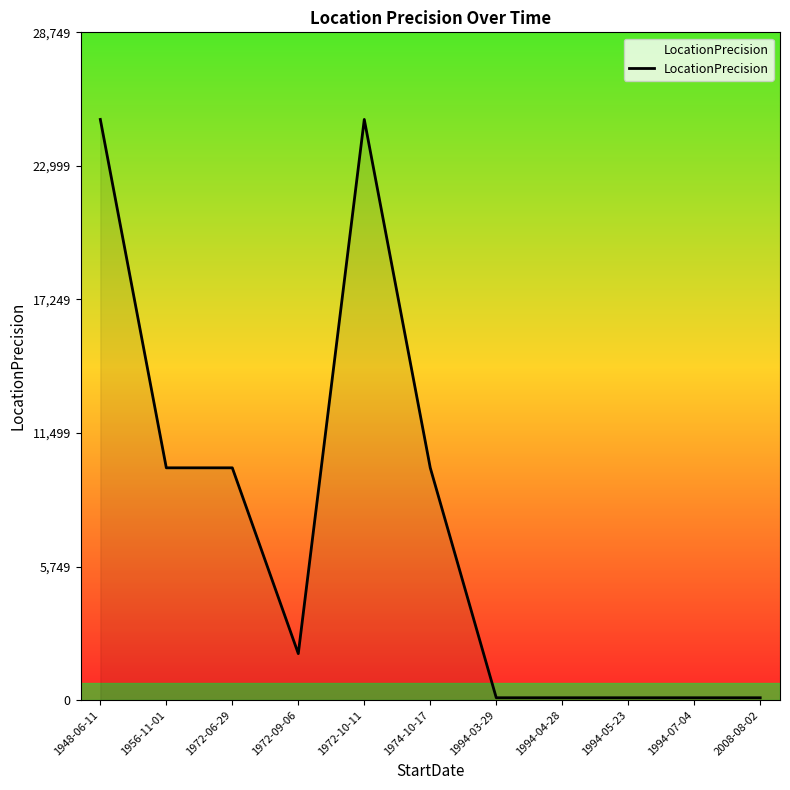

Approximately how many times larger is the value at 1972-10-11 compared to 1974-10-17?

2.5